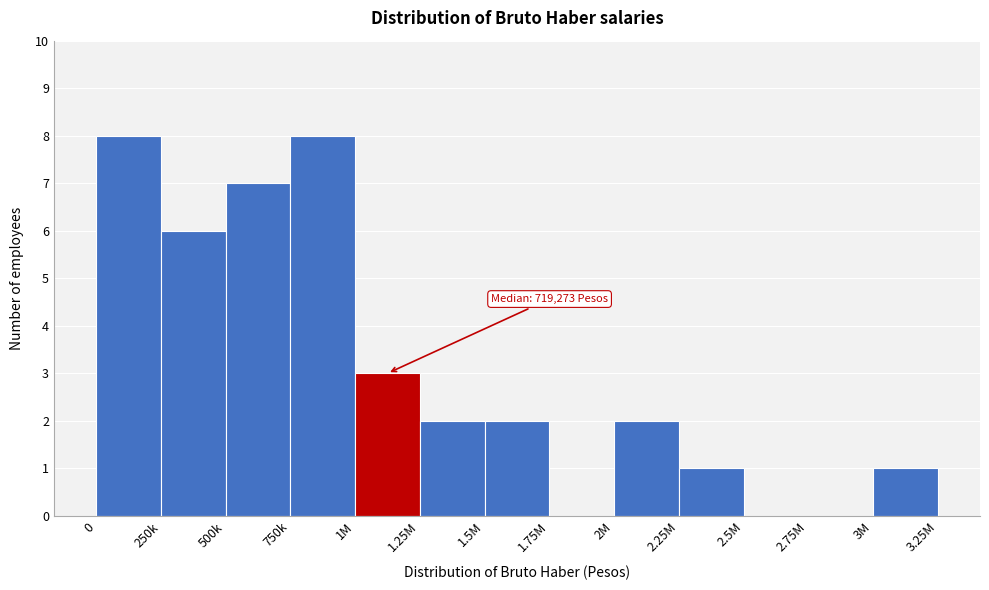

Reading left to right, transcribe all the data shown in this chart.

0=8	250k=6	500k=7	750k=8	1M=3	1.25M=2	1.5M=2	1.75M=0	2M=2	2.25M=1	2.5M=0	2.75M=0	3M=1